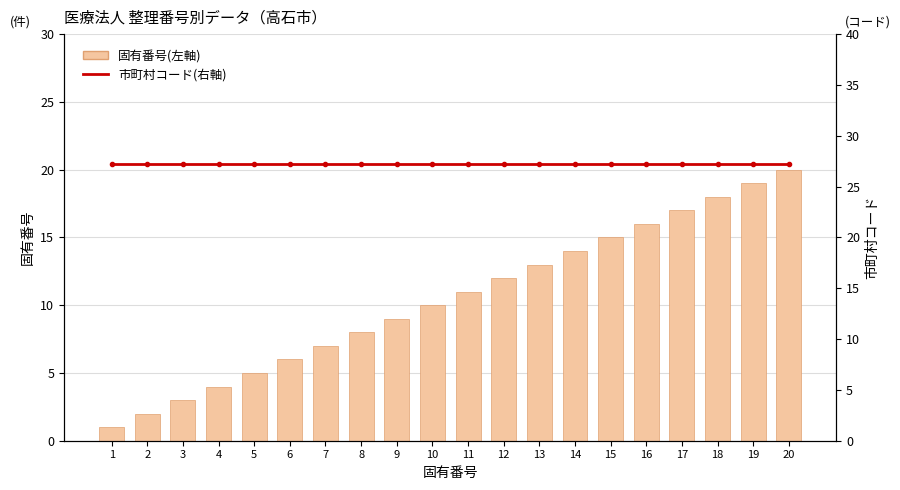

What are all the series names shown in the legend?

固有番号(左軸), 市町村コード(右軸)